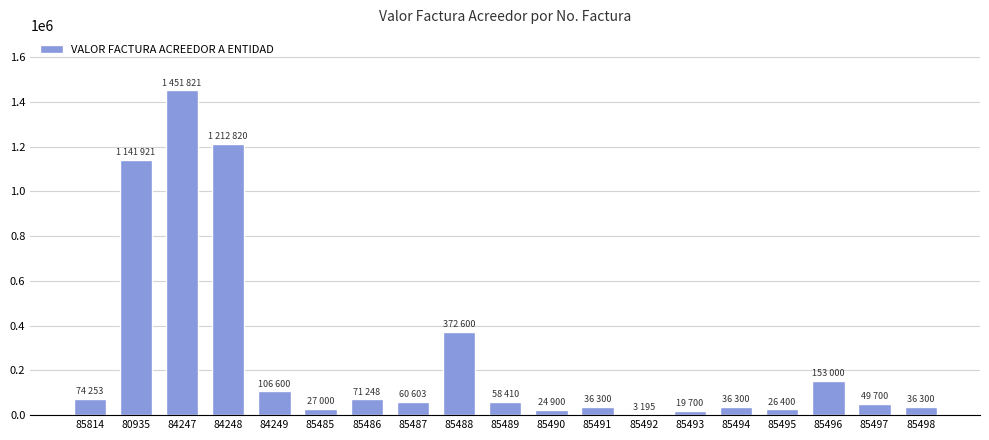

At which category does the chart reach its peak across all series?

84247